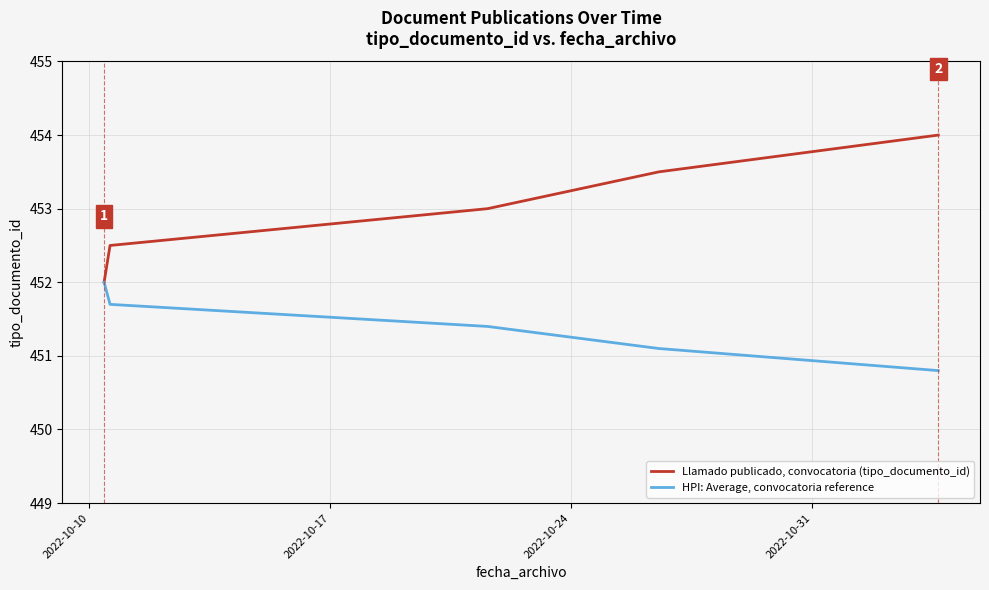

Which series has the largest range (max minus min)?

Llamado publicado, convocatoria (tipo_documento_id)